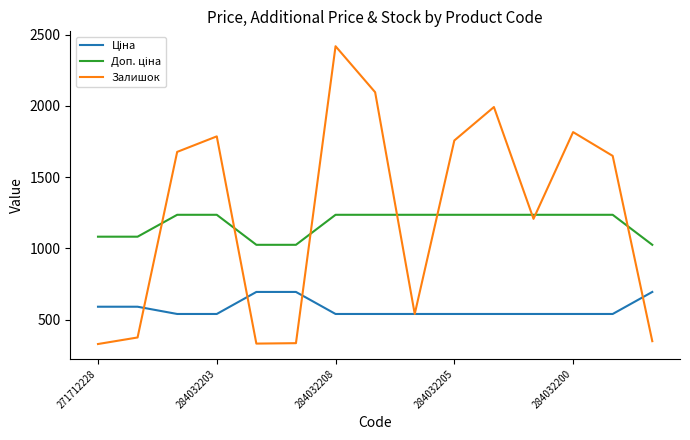

Which series has the largest range (max minus min)?

Залишок